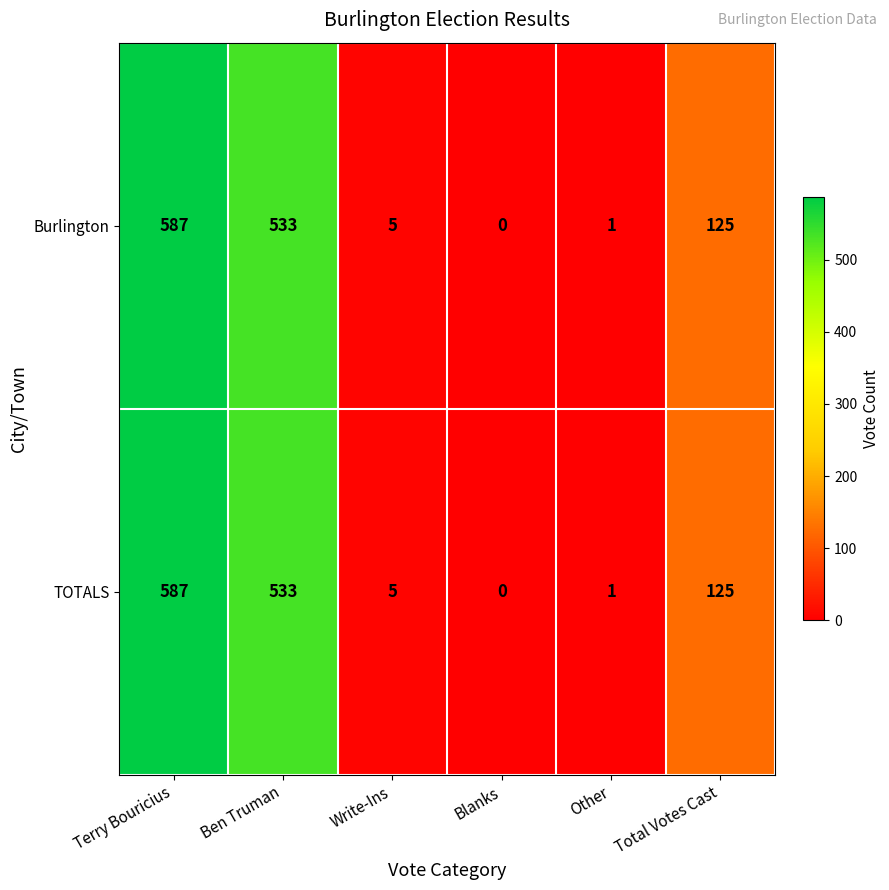

Count the number of data series in this chart.

2